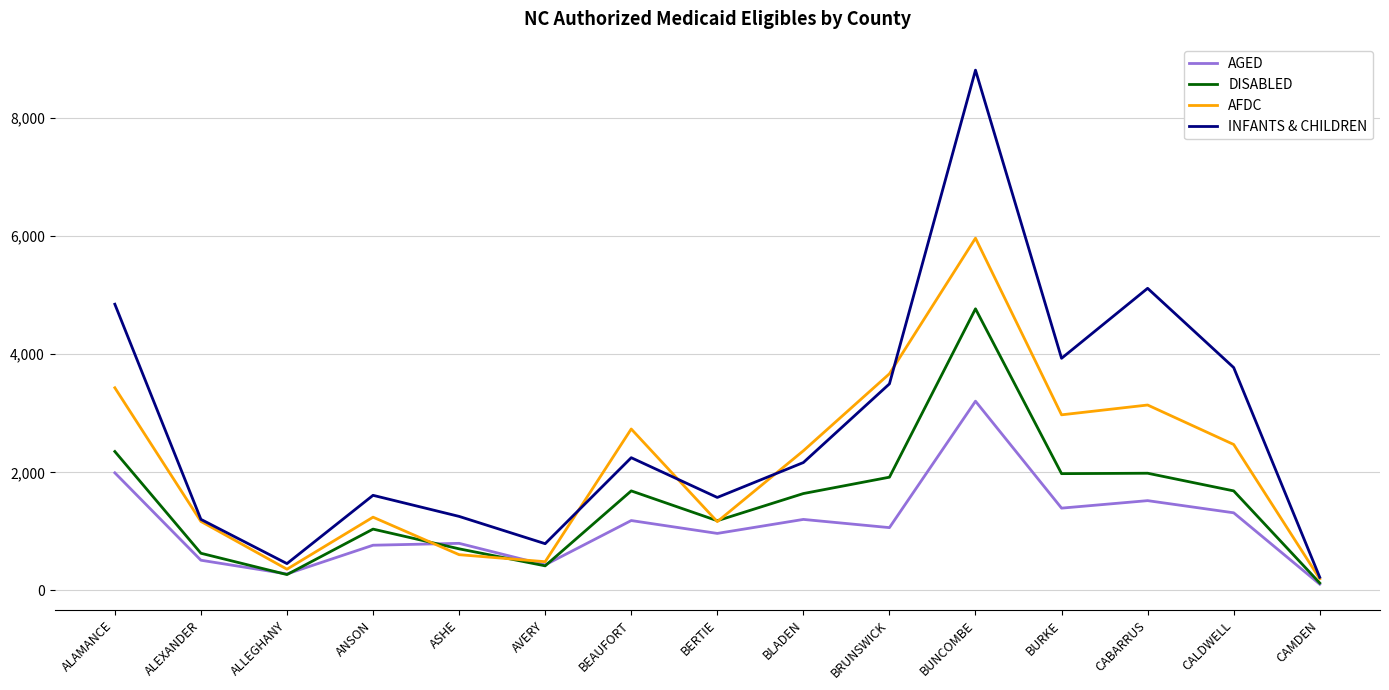

Is this an area chart (filled region under the line)?

No